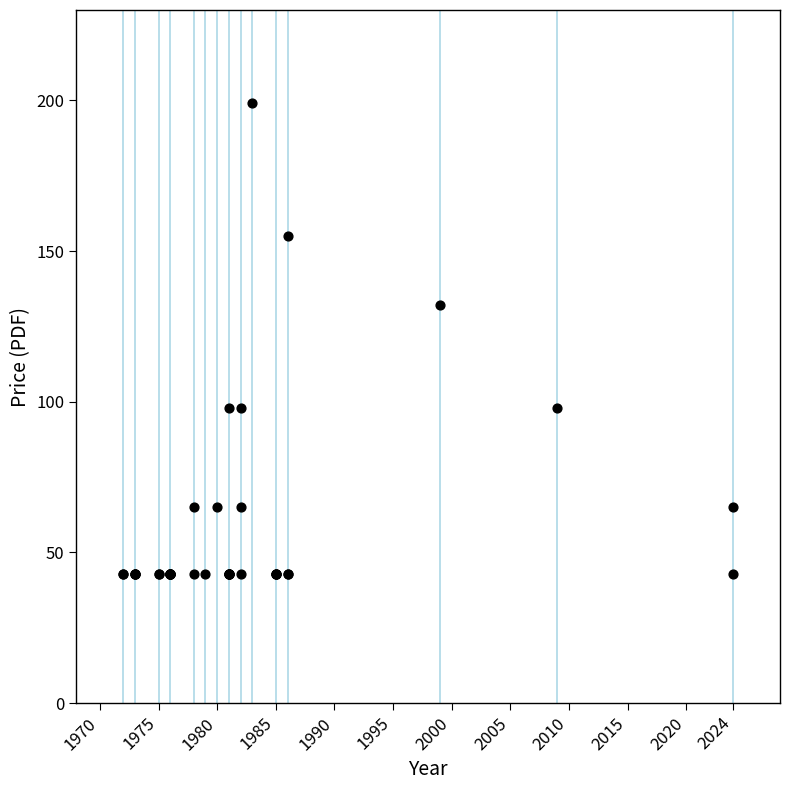

What Y value in the scatter plot is closest to 121?

132